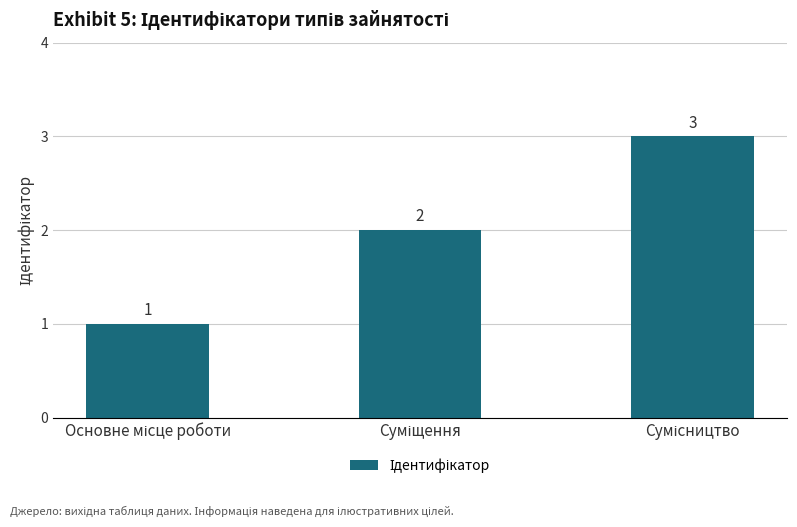

What is the greatest value displayed?

3